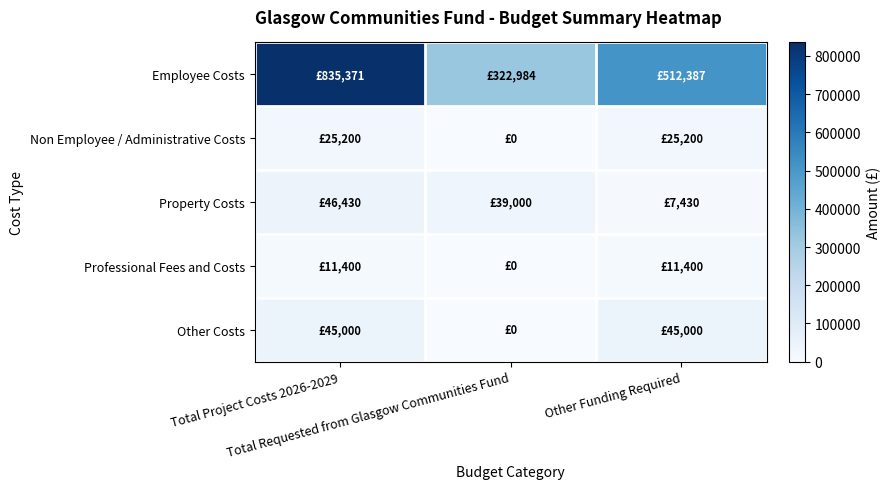

Which series has the largest total across all categories?

Employee Costs